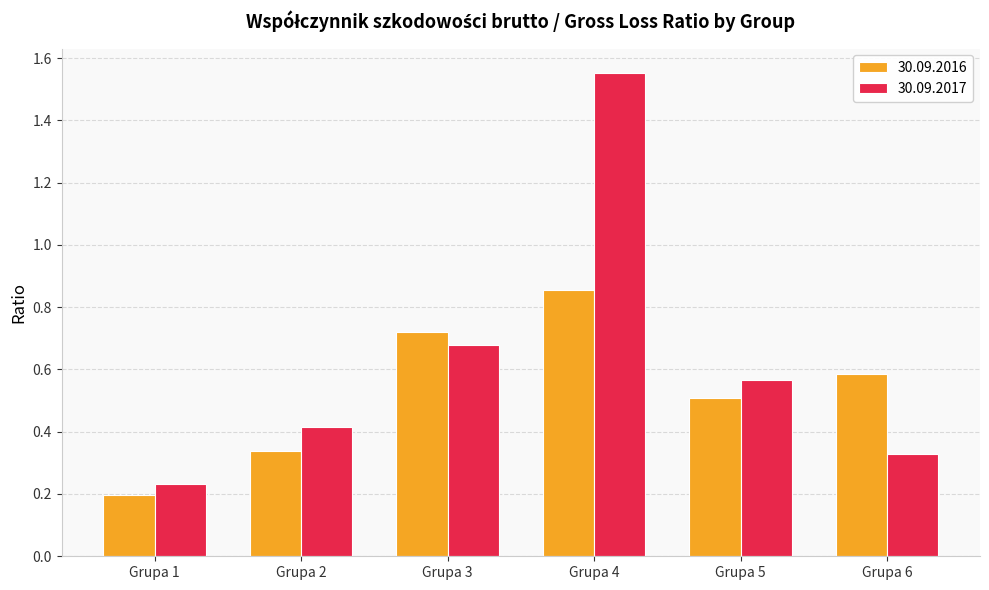

Which series has the largest range (max minus min)?

30.09.2017